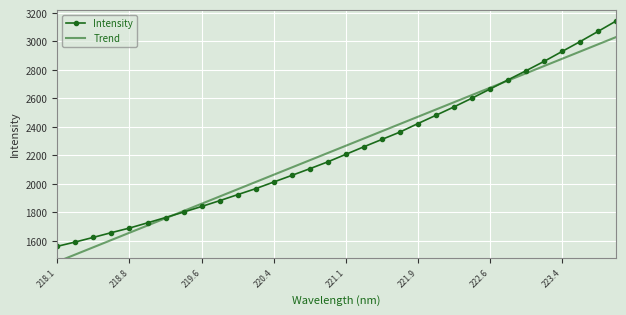

The Intensity series shows 1690.2 at 218.8. True or false?

True